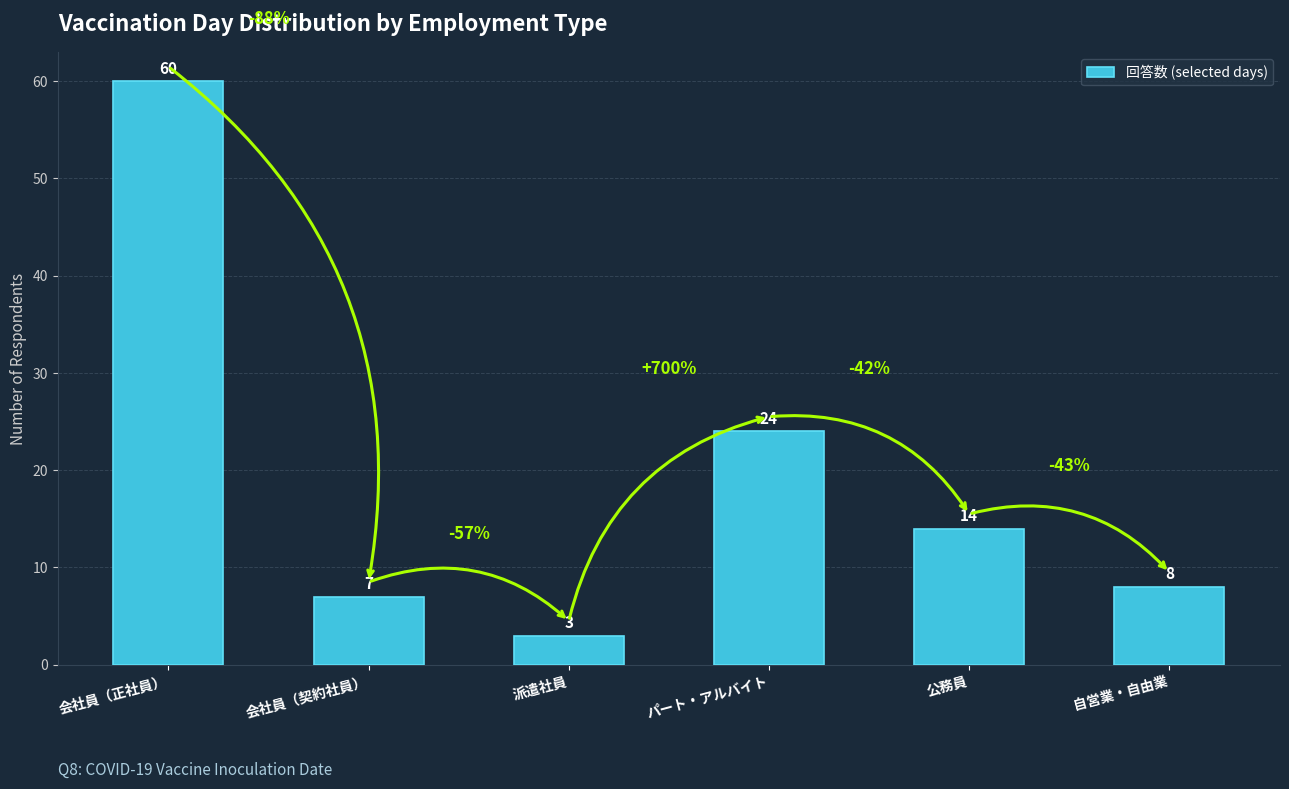

Reading left to right, list all the values displayed in this chart.

60	7	3	24	14	8